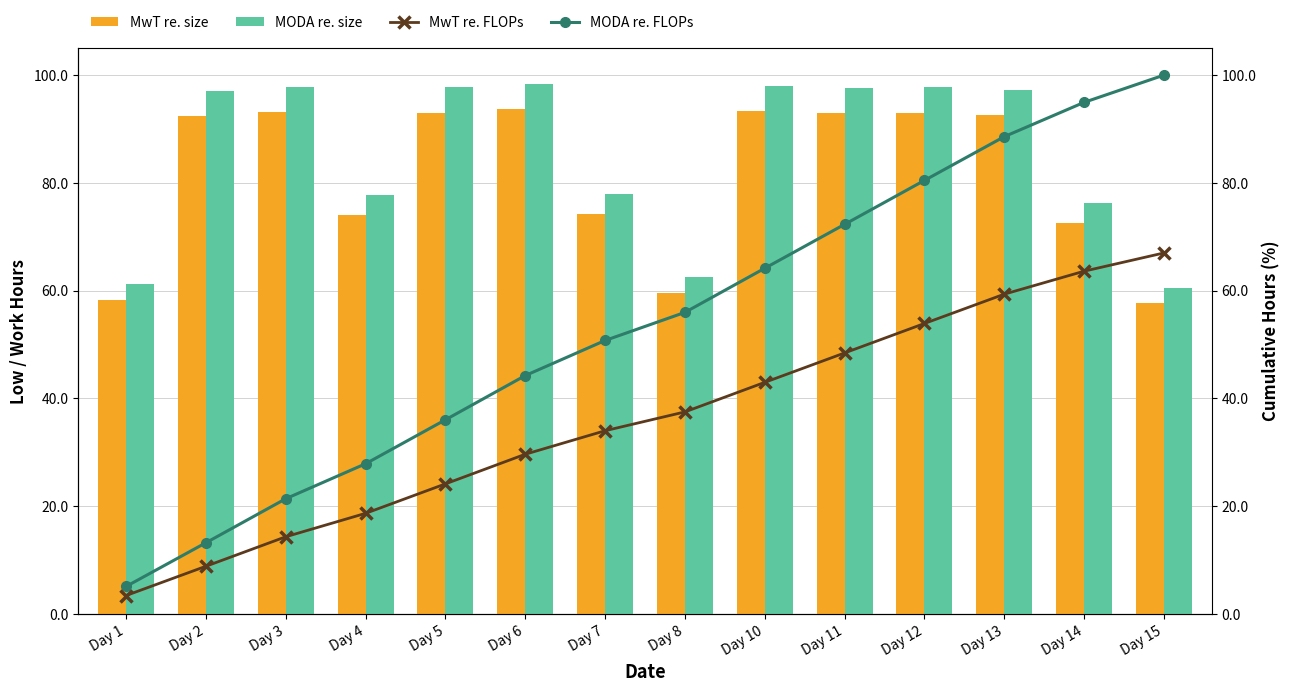

What is the difference between the highest and lowest values at Day 10?

55.1